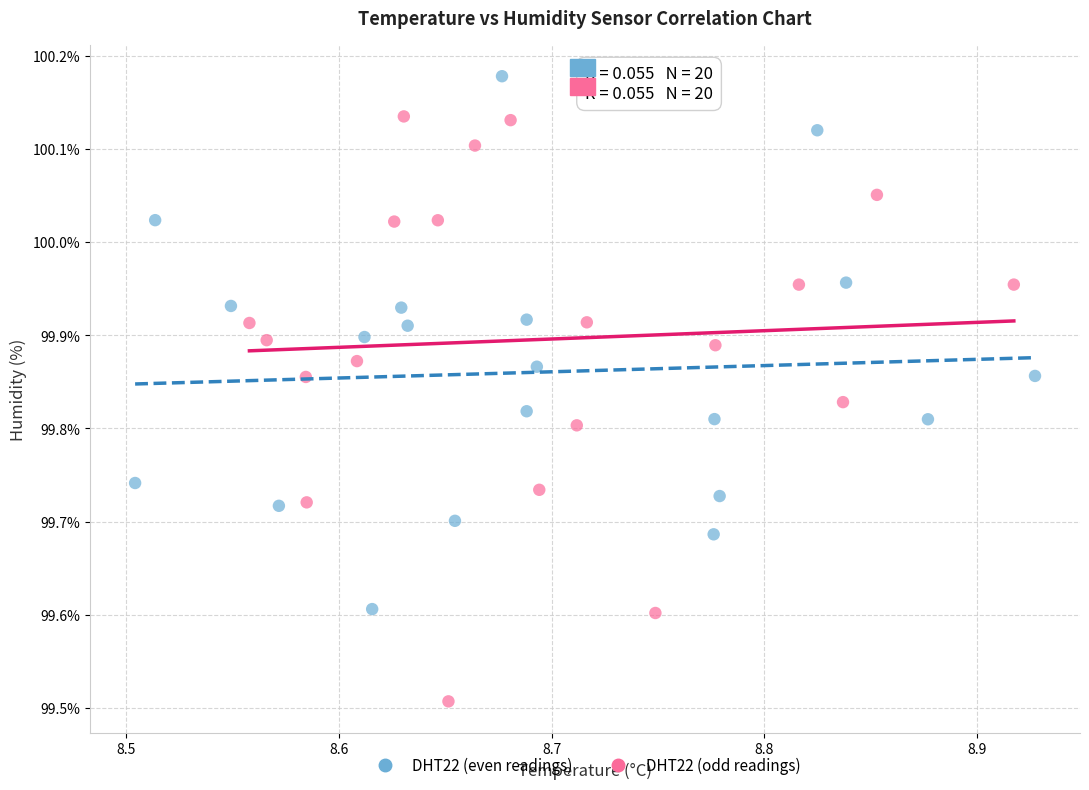

Which series reaches the minimum Y coordinate?

DHT22 (odd readings)